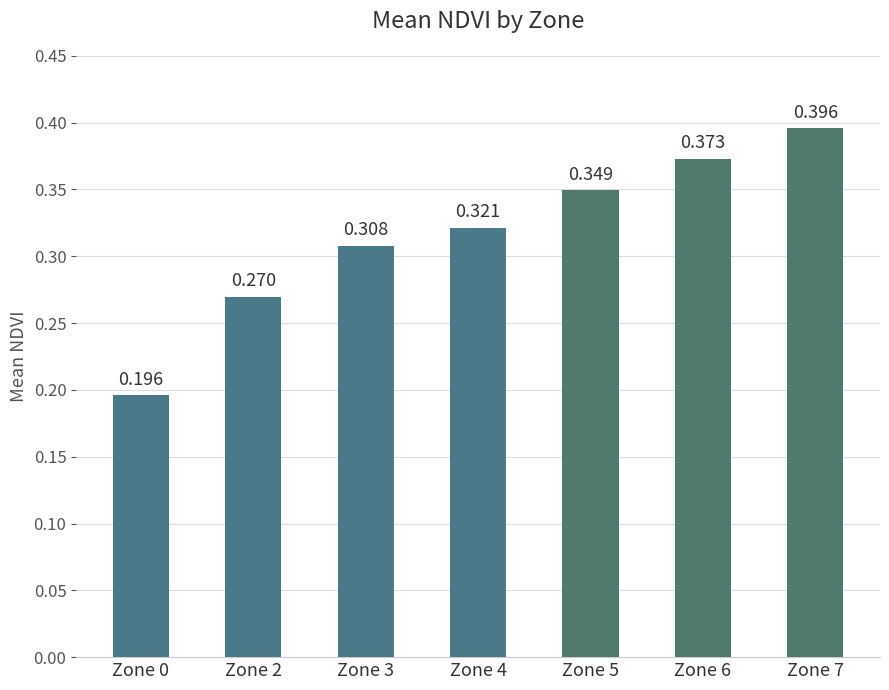

True or false: the data shows 0.3 at Zone 4.

True